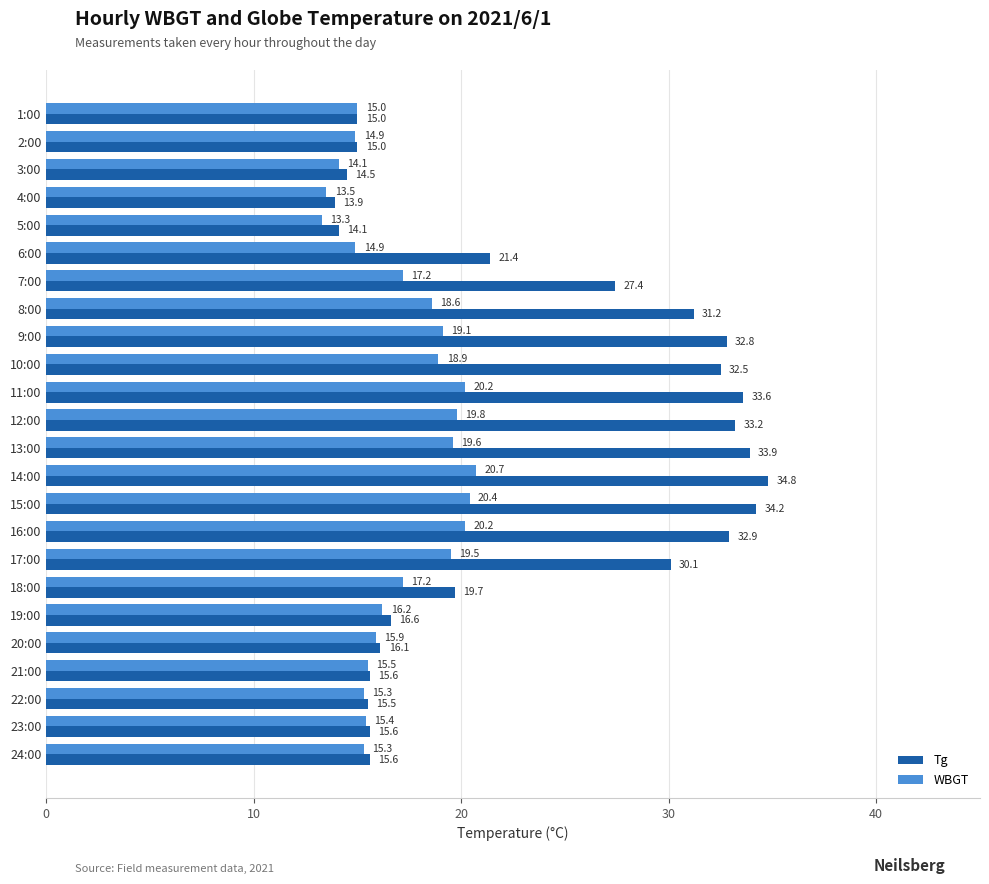

How many data points does each series have?

24